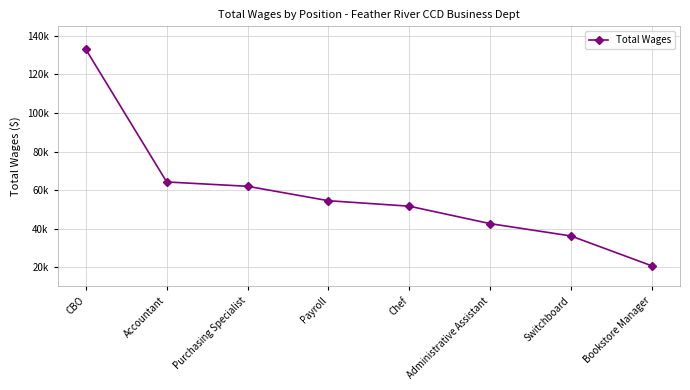

True or false: the data has more than 2 interior local peaks.

False